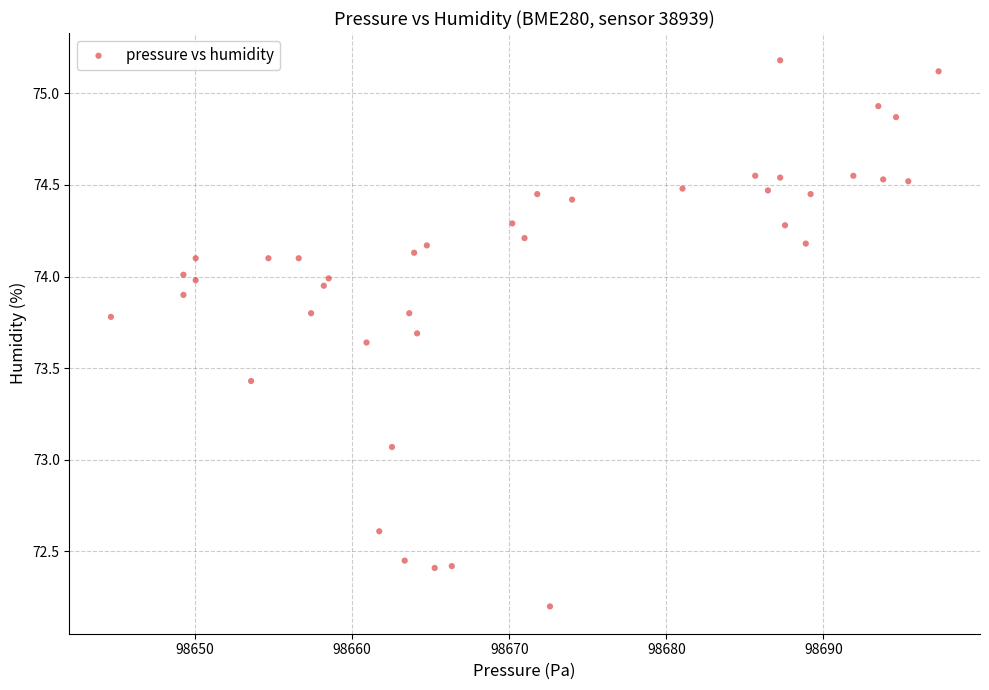

What is the range of X values (max minus min)?

52.7